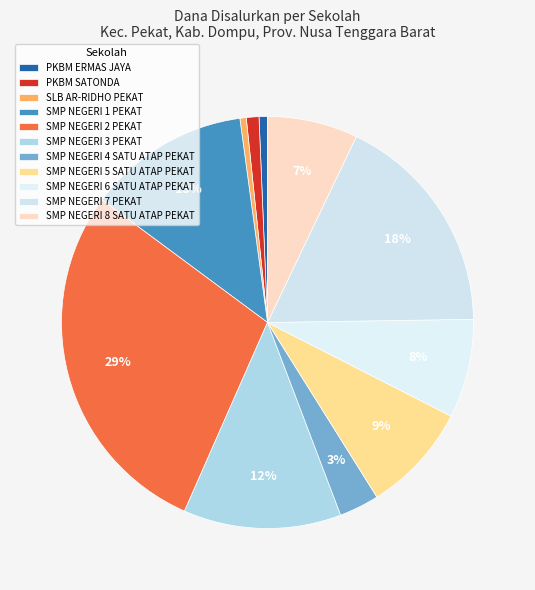

How many slices are in this pie chart?

11